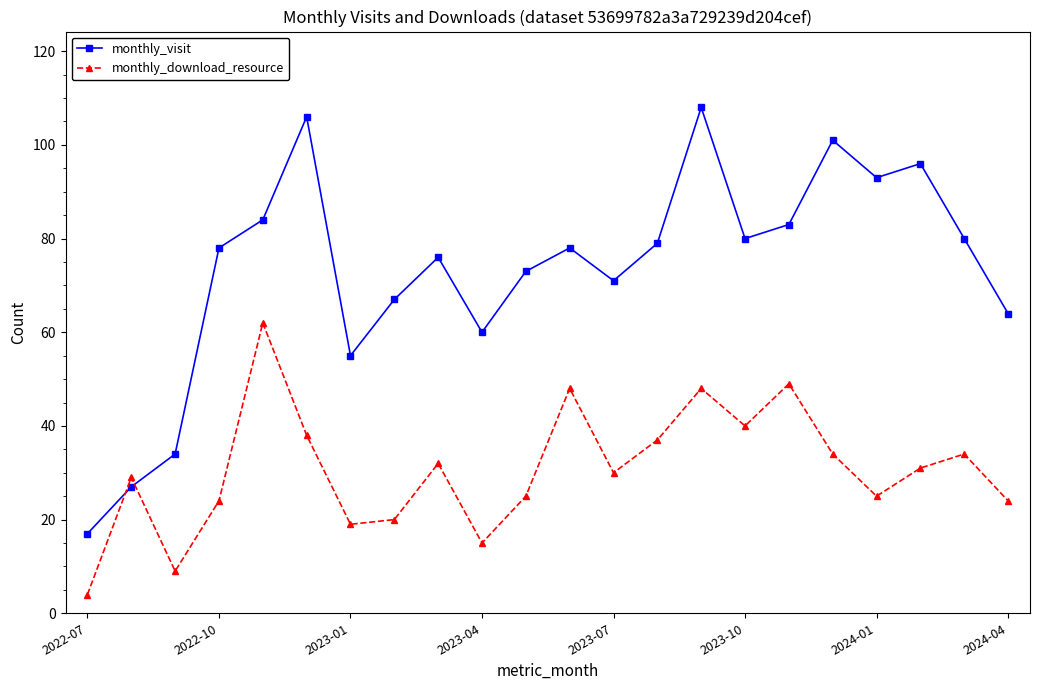

Does the chart have visible grid lines?

No